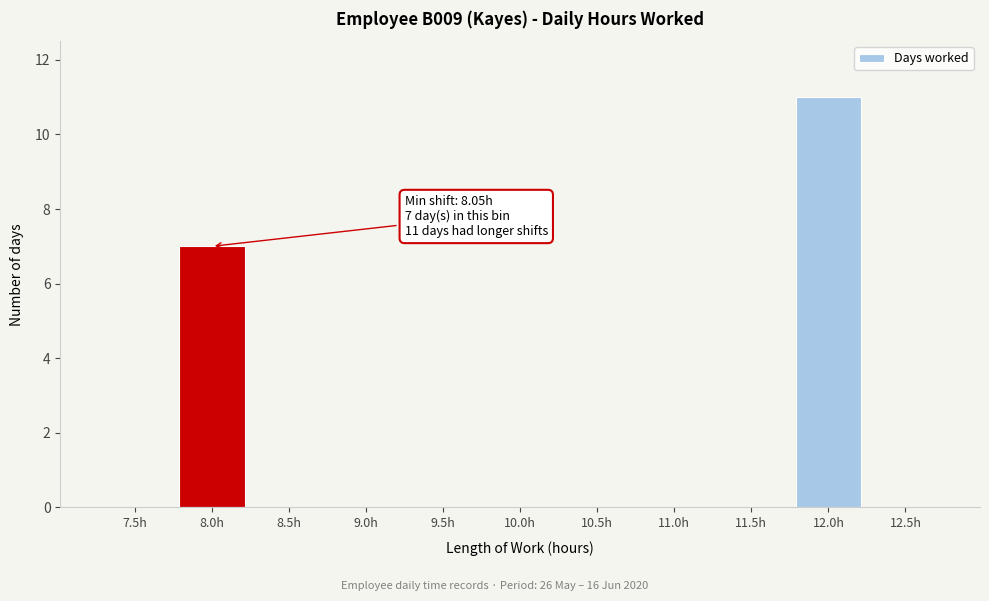

Reading right to left, extract all data points from this chart.

12.5h=0	12.0h=11	11.5h=0	11.0h=0	10.5h=0	10.0h=0	9.5h=0	9.0h=0	8.5h=0	8.0h=7	7.5h=0